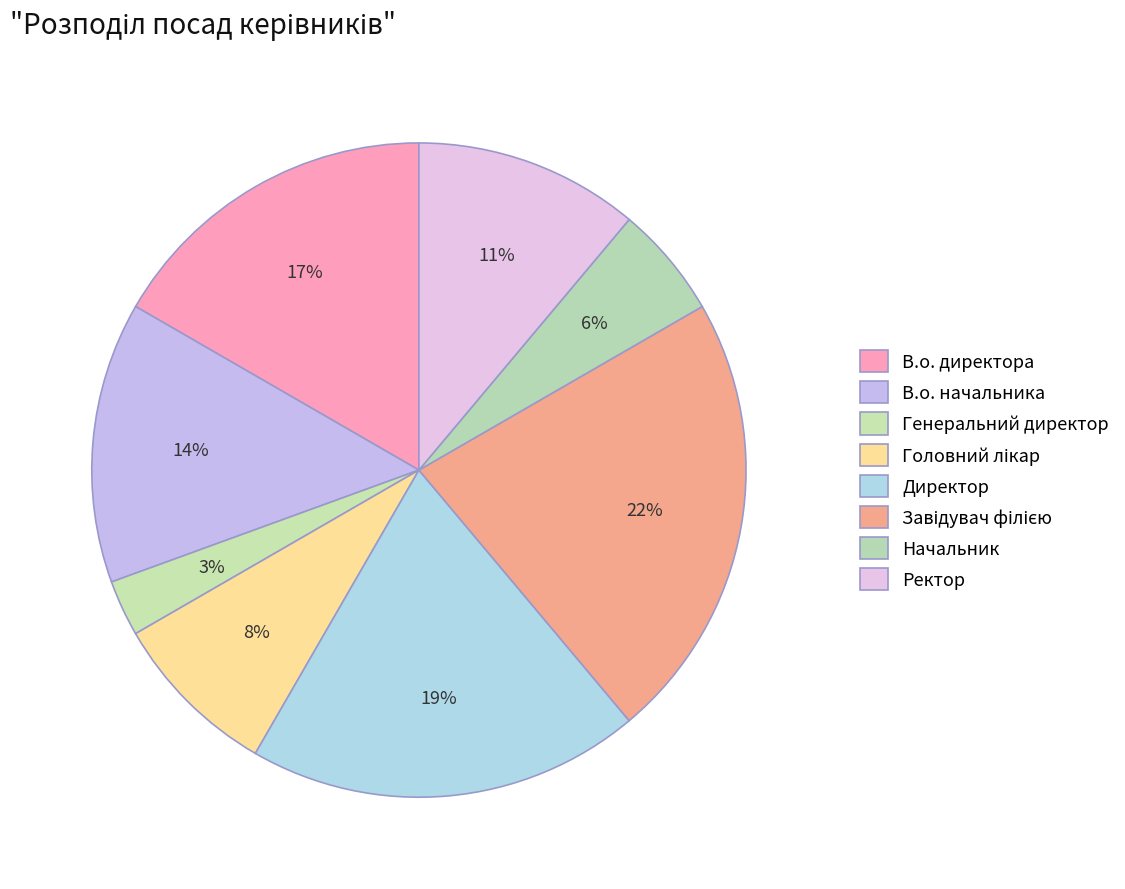

How many segments does this pie chart have?

8